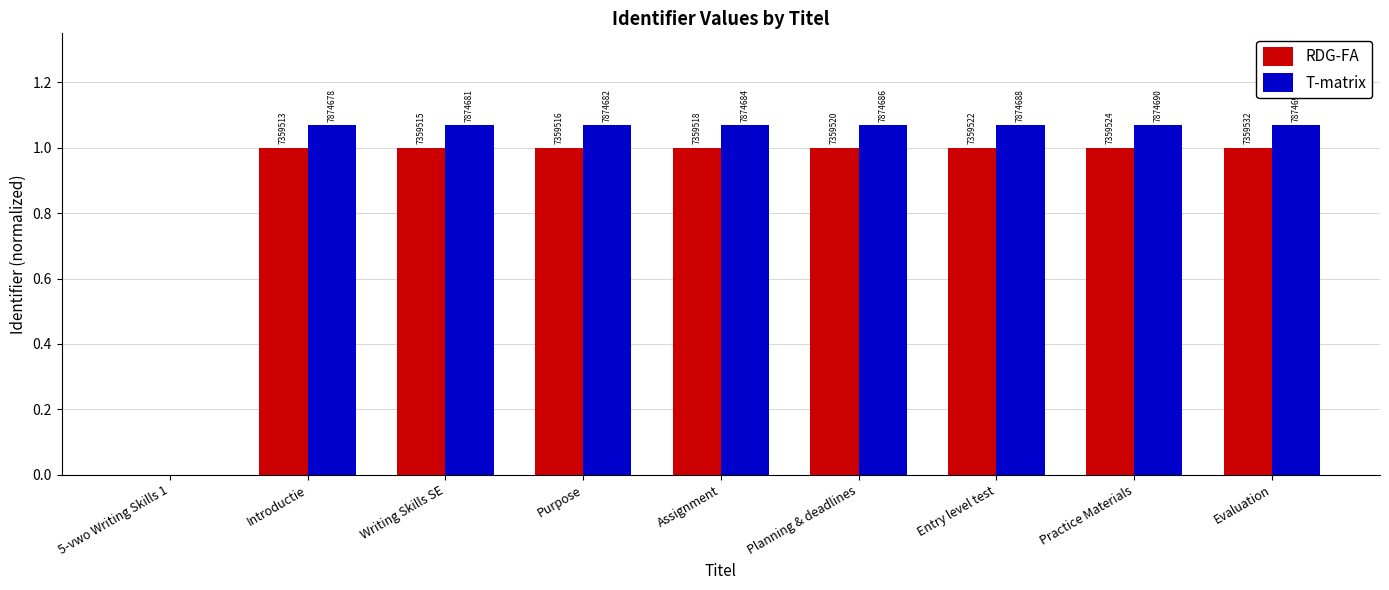

Reading right to left, transcribe all the data shown in this chart.

RDG-FA: 1.0	1.0	1.0	1.0	1.0	1.0	1.0	1.0	0.0
T-matrix: 1.1	1.1	1.1	1.1	1.1	1.1	1.1	1.1	0.0